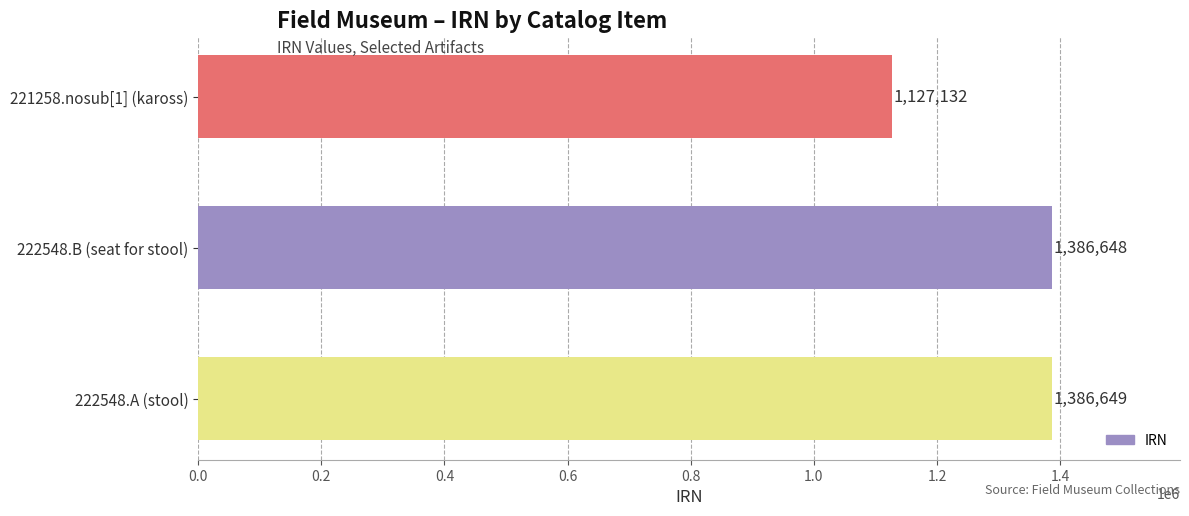

Reading top to bottom, transcribe all the data shown in this chart.

1127132	1386648	1386649